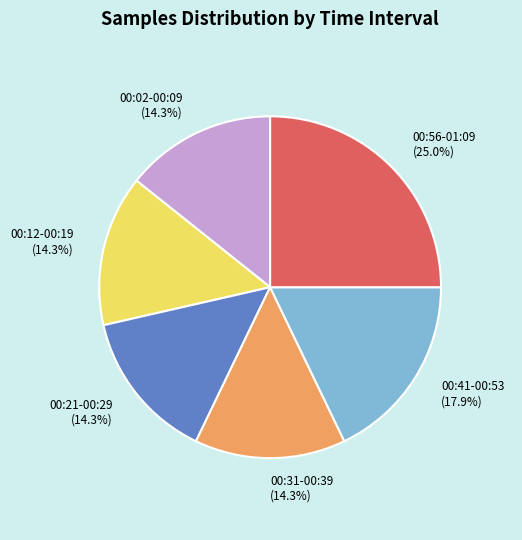

What is the largest slice in the pie chart?

00:56-01:09